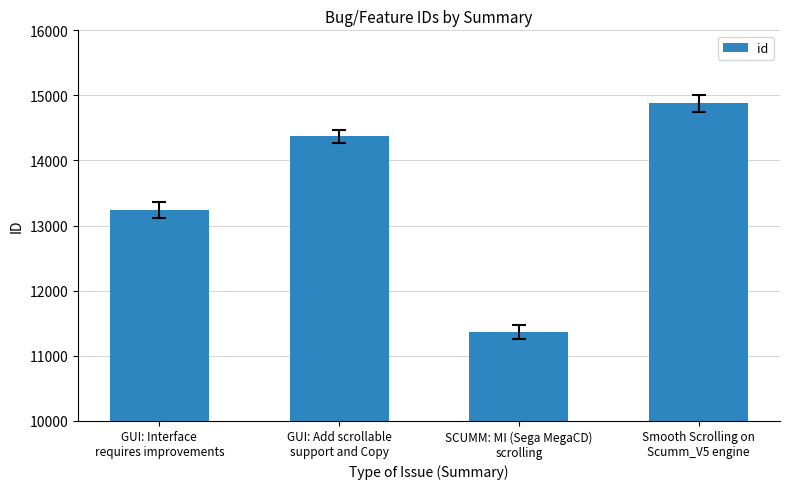

What is the average value?

13463